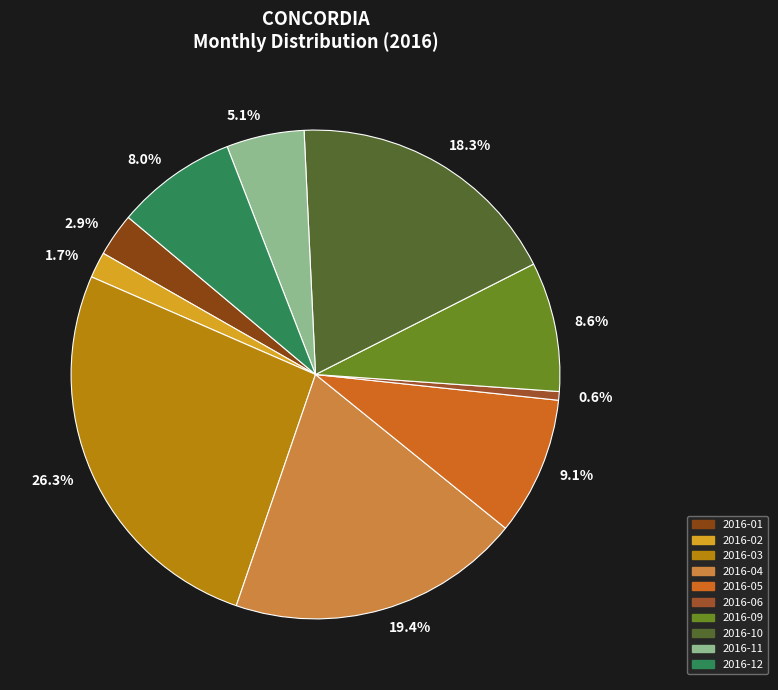

To the nearest percent, what is the average slice percentage?

10%